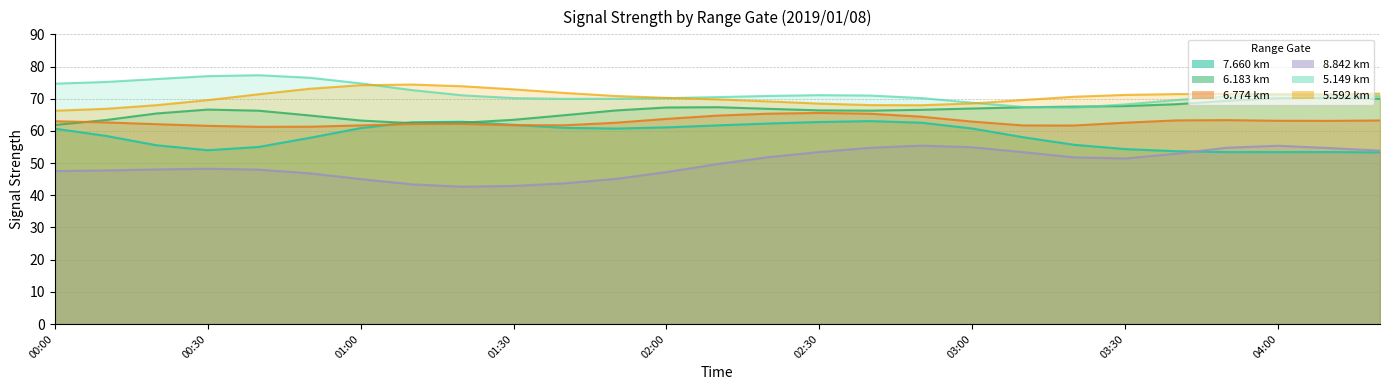

List the series in order of their peak value, highest first.

5.149, 5.592, 6.183, 6.774, 7.660, 8.842